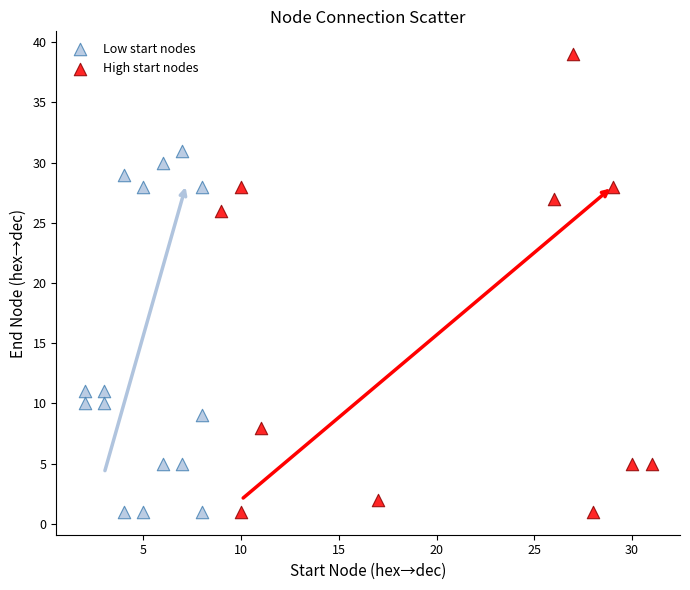

Which series has the largest Y range (max minus min)?

High start nodes